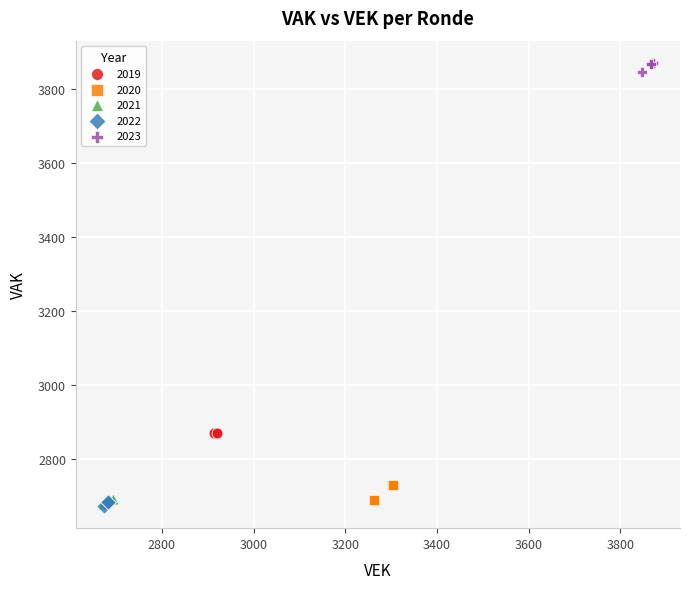

Which series contains the highest Y value?

2023